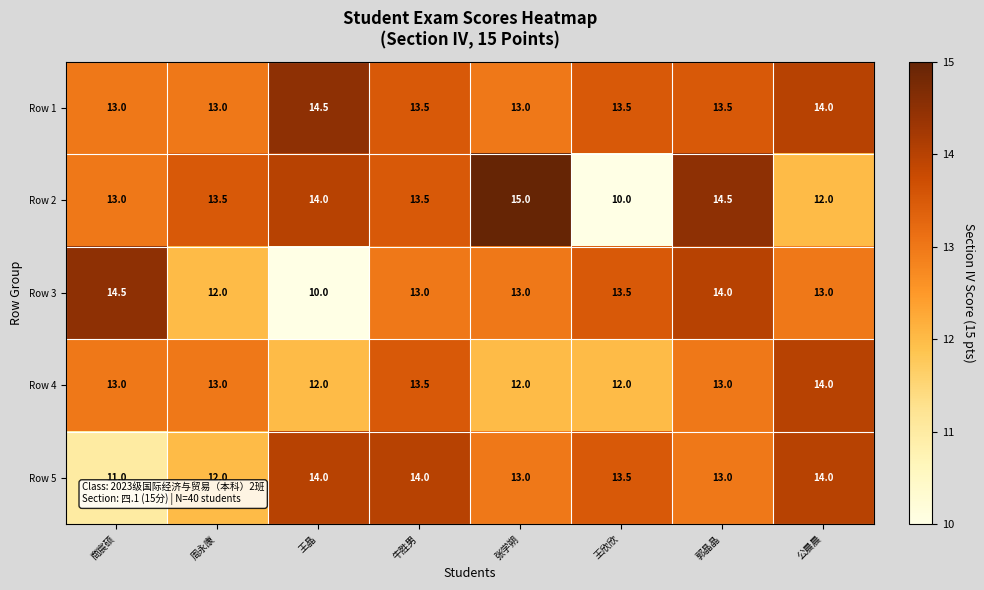

What is the maximum value shown in the chart?

15.0